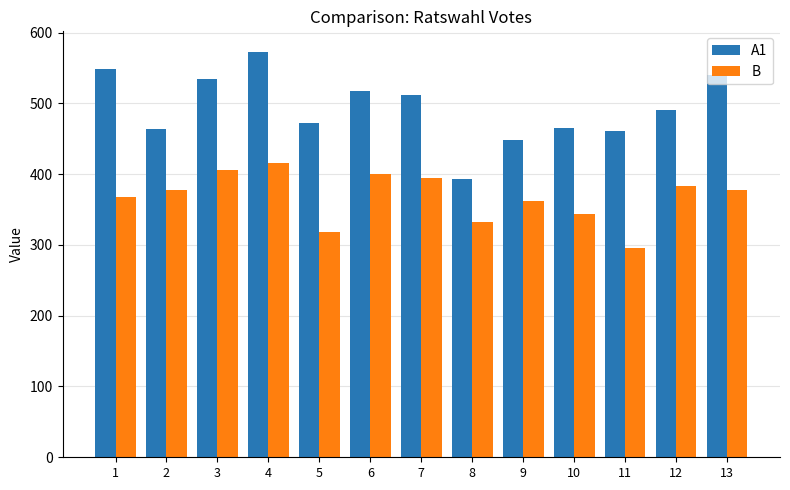

The value of A1 at 5 is 472. True or false?

True